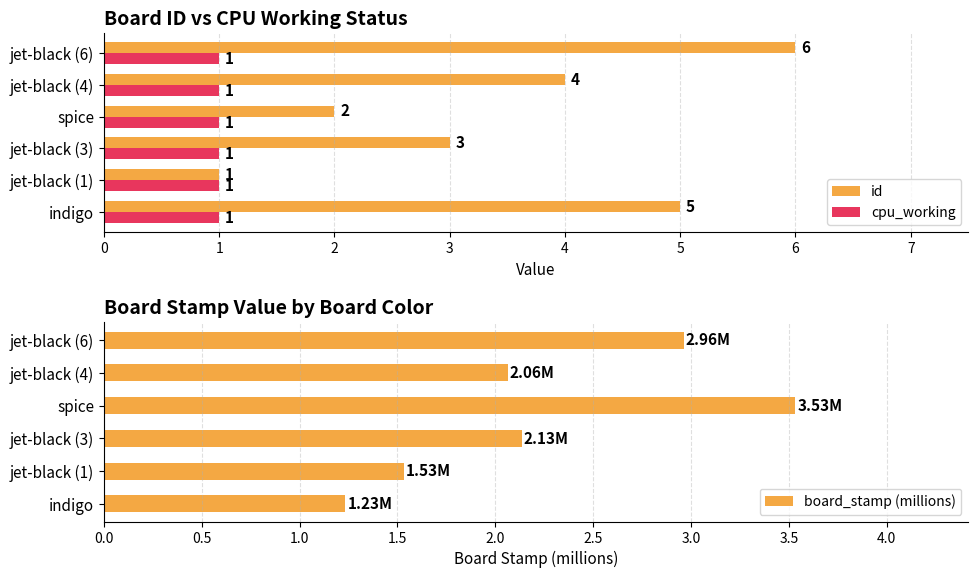

What is the minimum value shown in the chart?

0.3